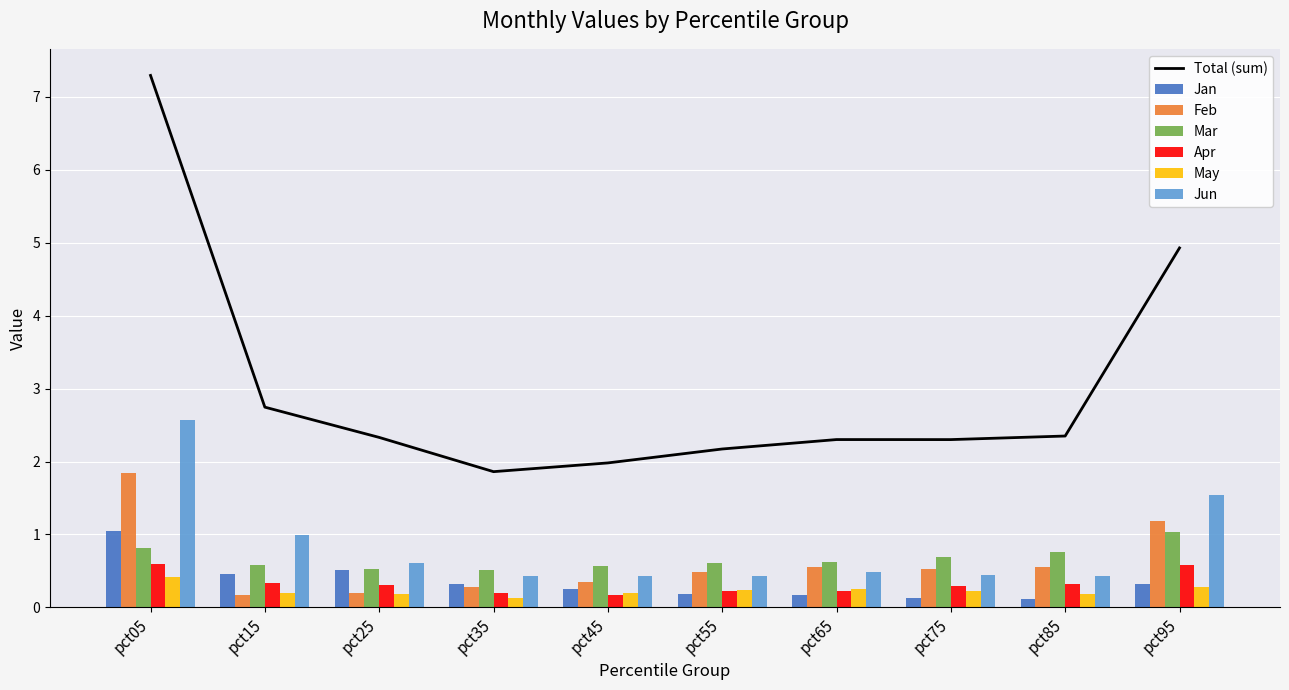

Which category has the highest value in the Feb series?

pct05